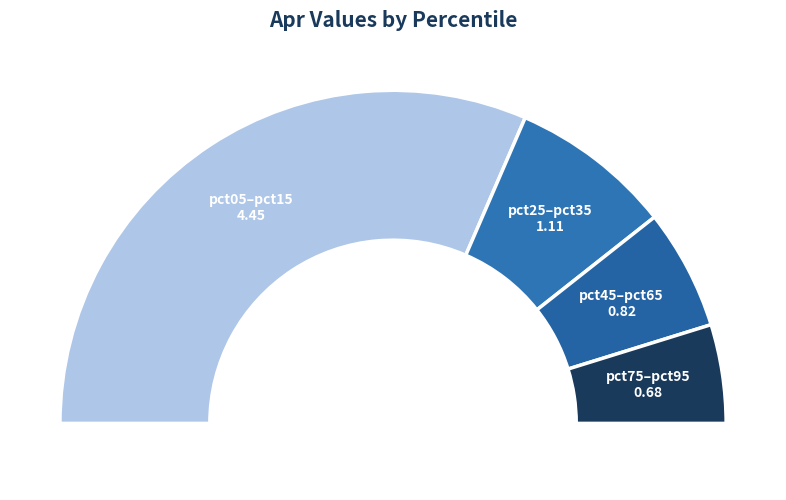

To the nearest percent, what portion does pct85 represent?

4%